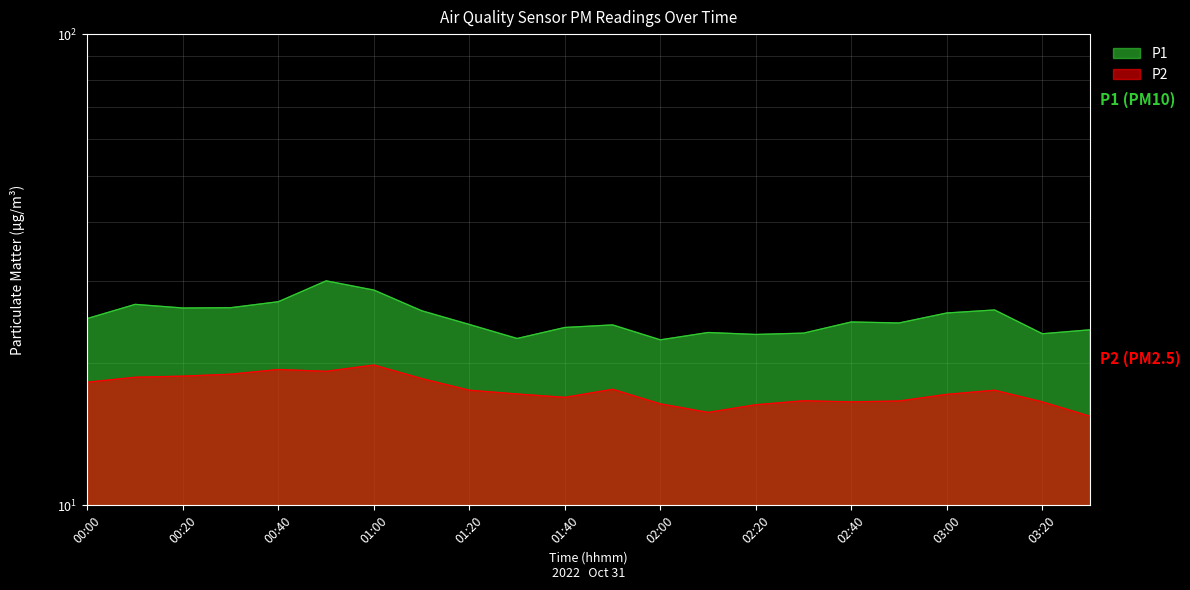

What are all the series names shown in the legend?

P1, P2